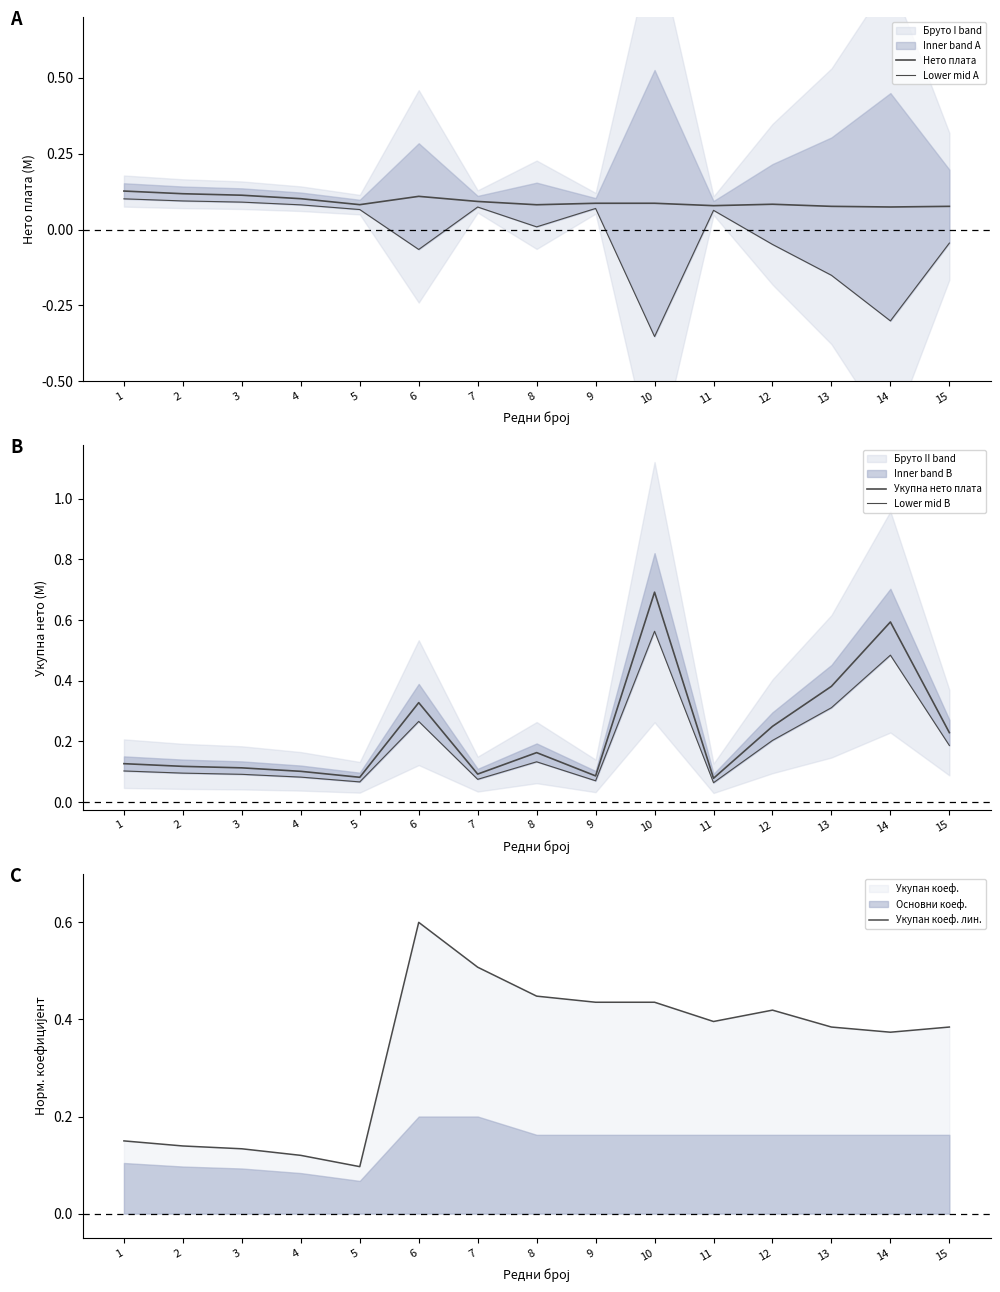

Between 3 and 8, which series saw the biggest shift?

Укупан коеф. лин.